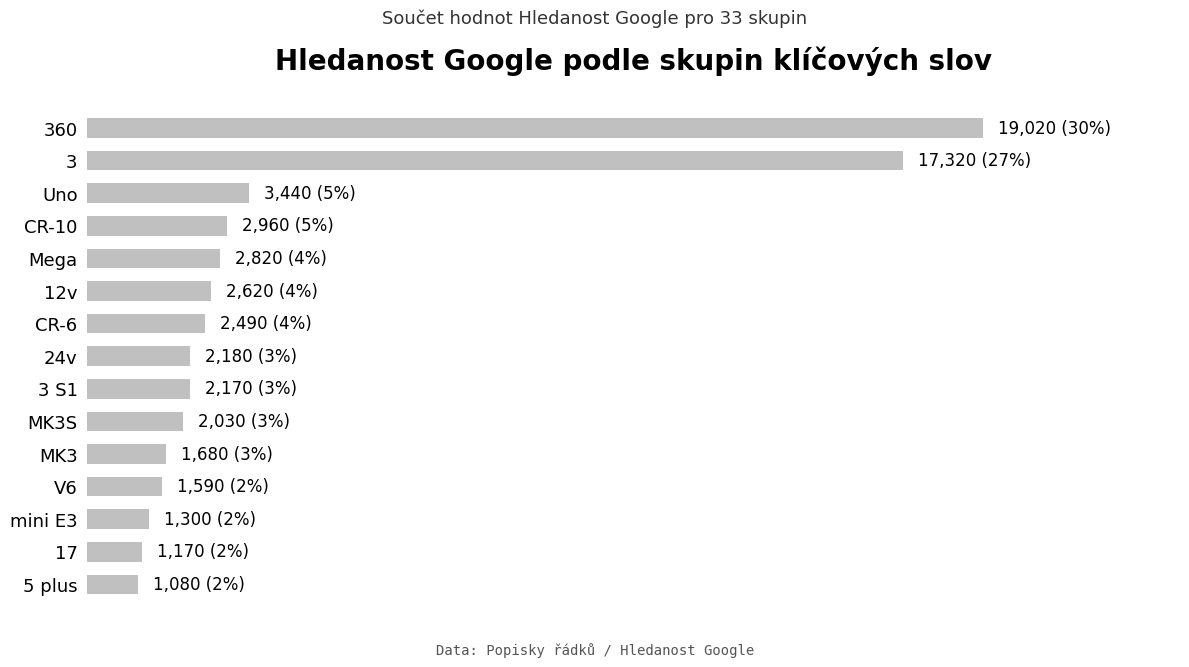

Are the bars horizontal?

Yes